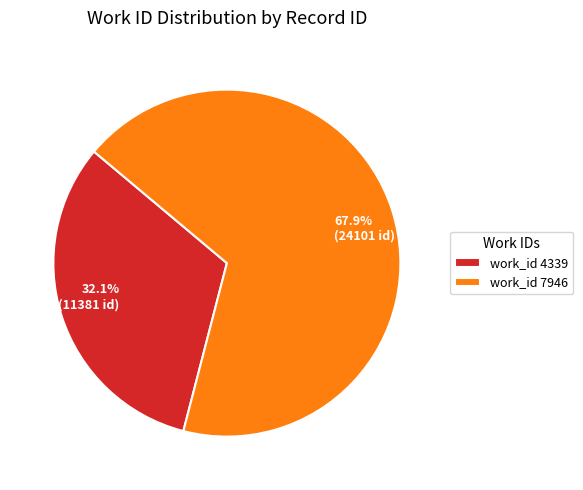

Is there a majority slice in this chart?

Yes